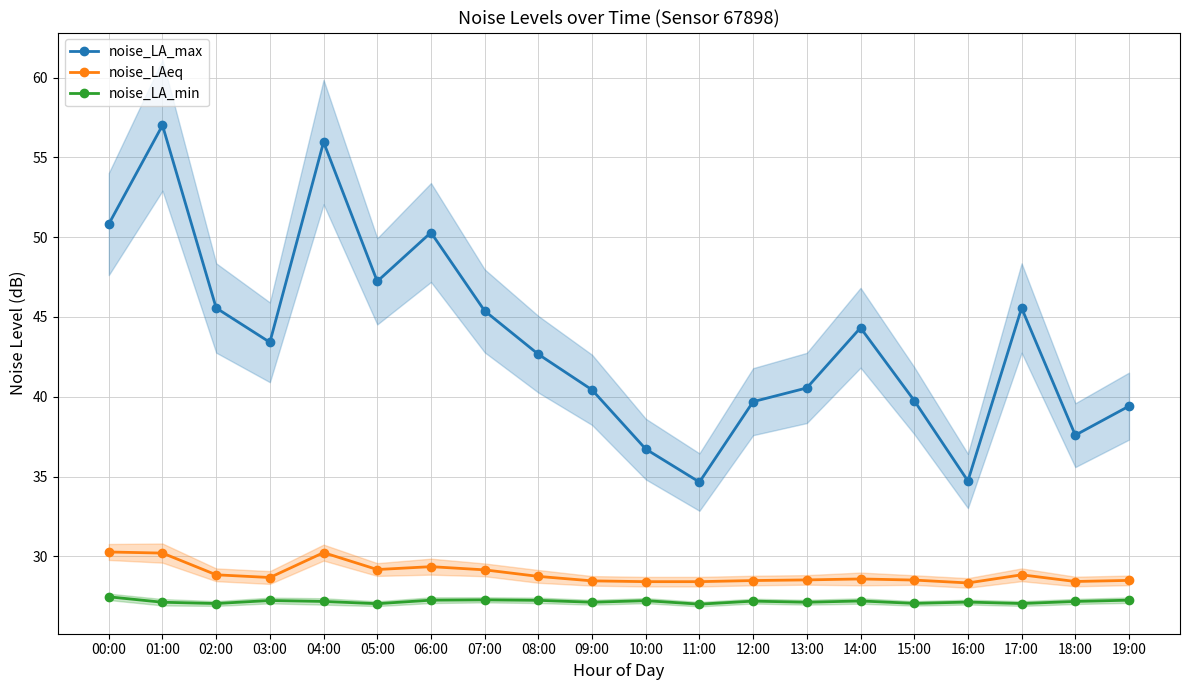

Count the number of categories in the chart.

20